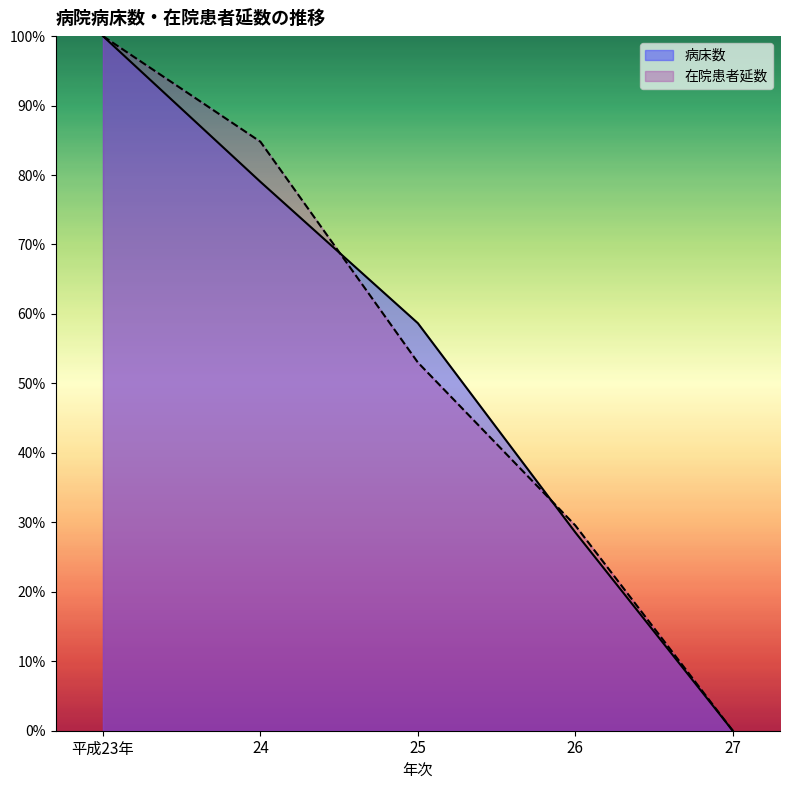

True or false: 在院患者延数 has a value of 0.4 at 26.

False